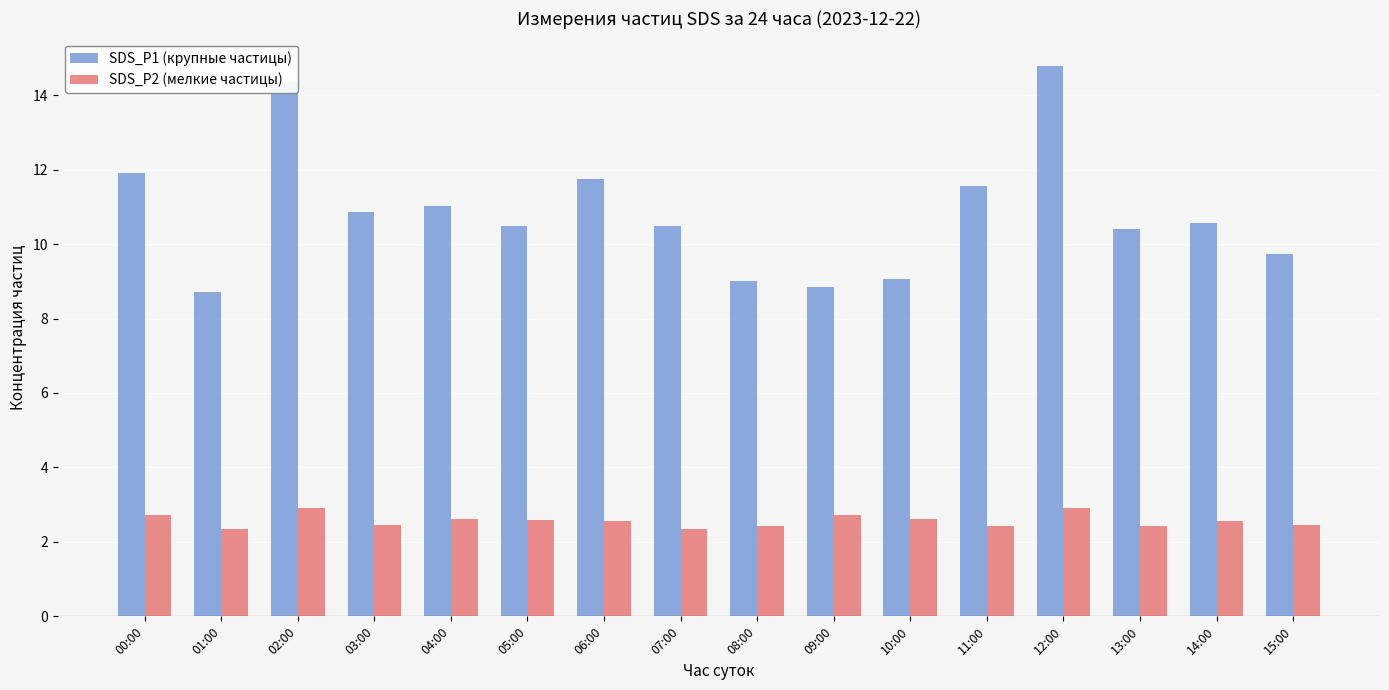

True or false: SDS_P1 (крупные частицы) has a value of 5.7 at 02:00.

False